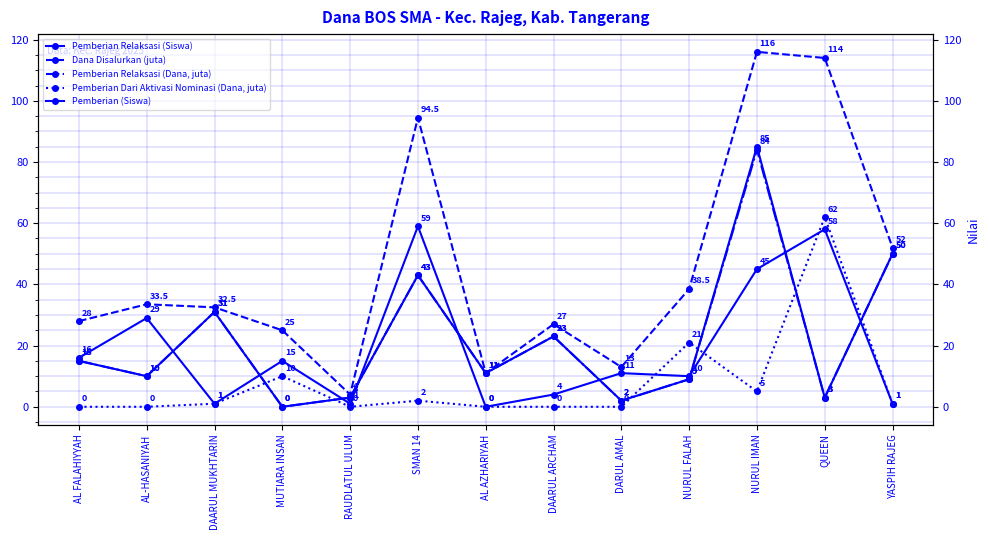

What value does the Pemberian Relaksasi (Dana, juta) series have at AL AZHARIYAH?

11.0